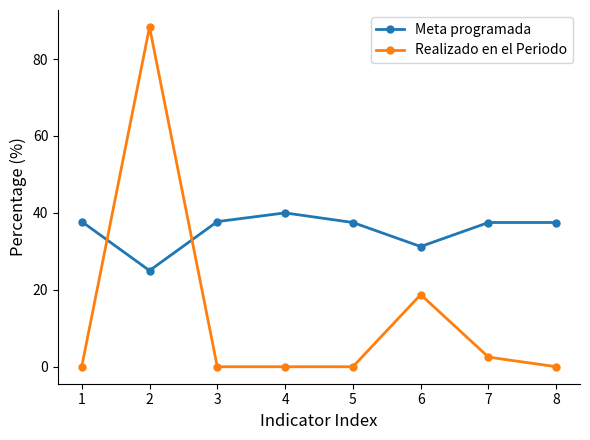

Which series has the largest range (max minus min)?

Realizado en el Periodo